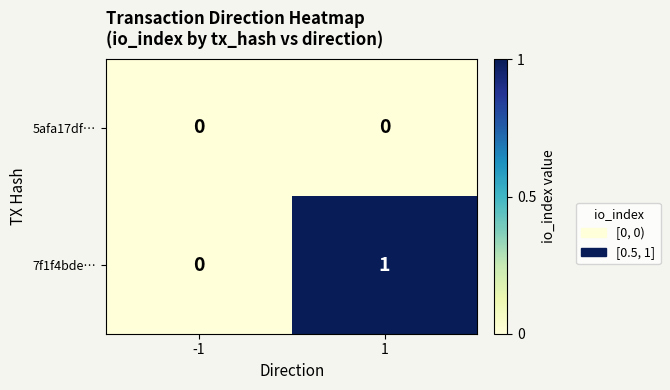

How many categories are shown in the chart?

2